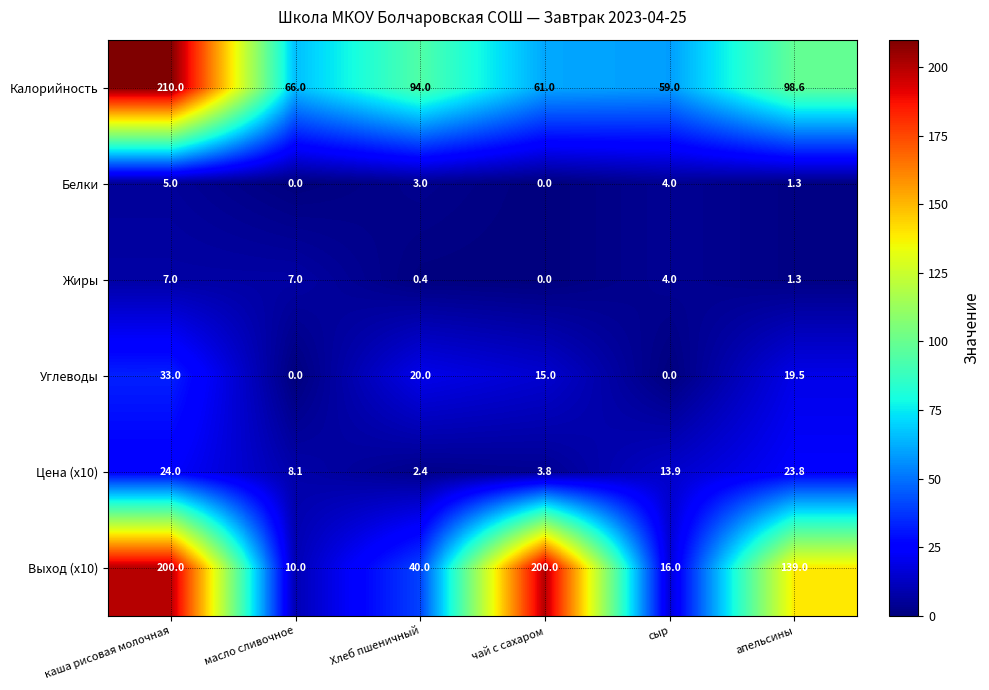

Is it true that Калорийность equals 59.0 at сыр?

True